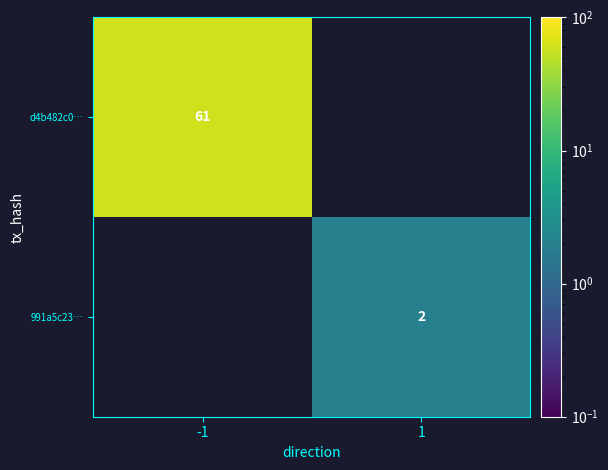

Is the value of 991a5c23… at 1 greater than the value of d4b482c0… at -1?

No